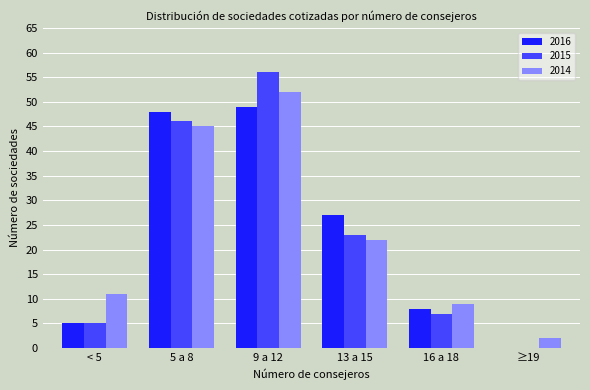

Between 13 a 15 and 16 a 18, which series saw the biggest shift?

2016